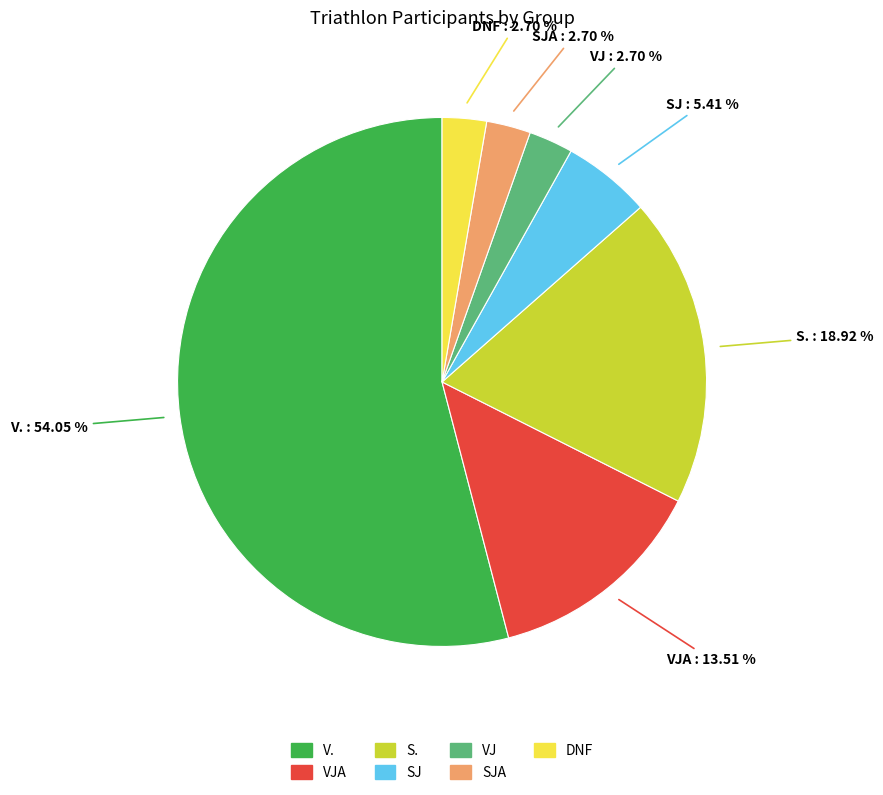

Is there any slice that represents more than half of the pie?

Yes